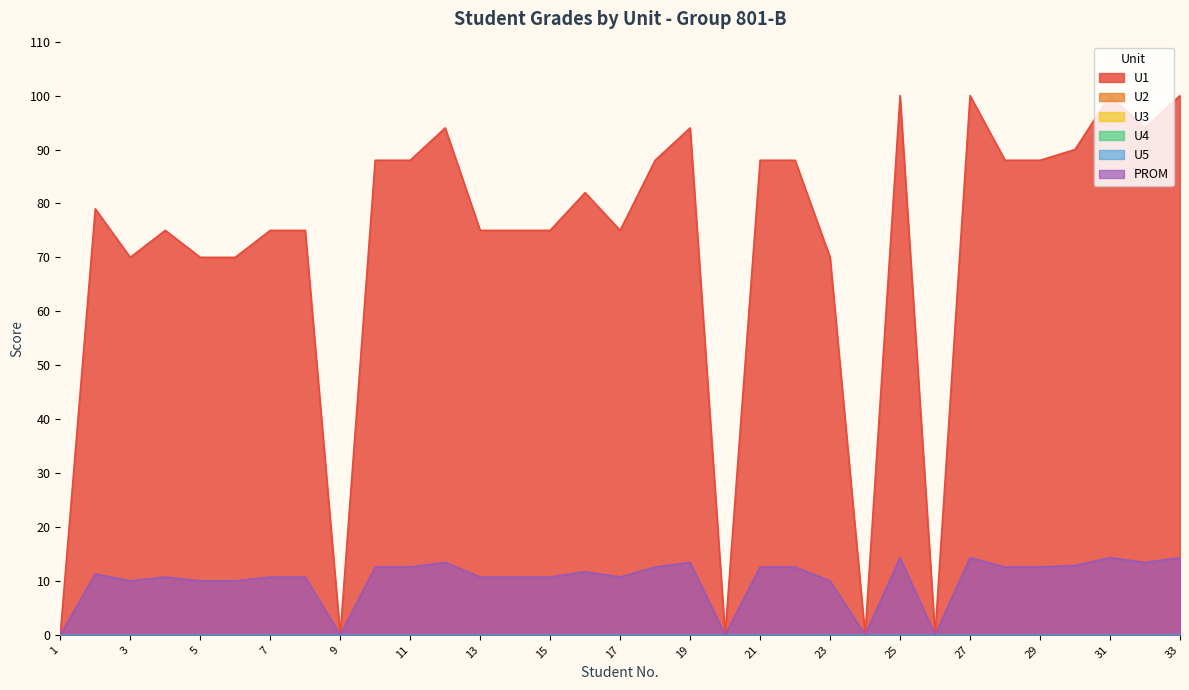

At which category does the chart reach its minimum across all series?

1